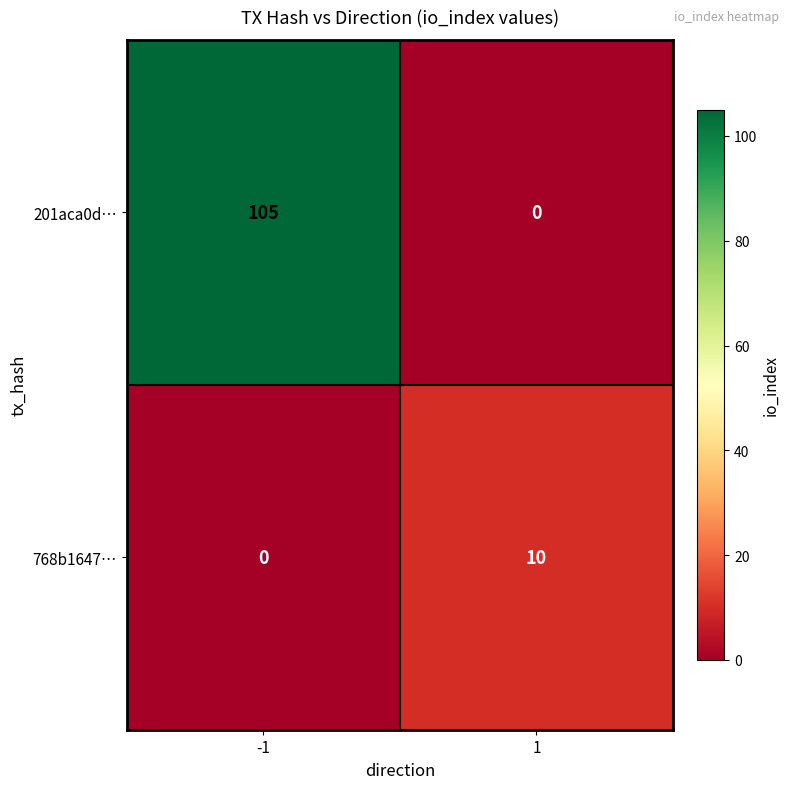

Is the value of 201aca0d… at 1 greater than the value of 768b1647… at 1?

No